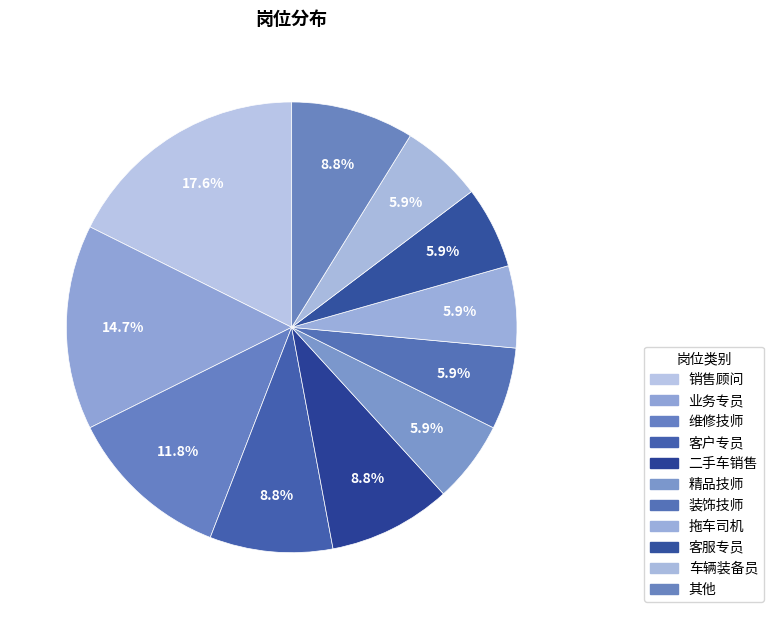

Count the number of slices in the pie.

11